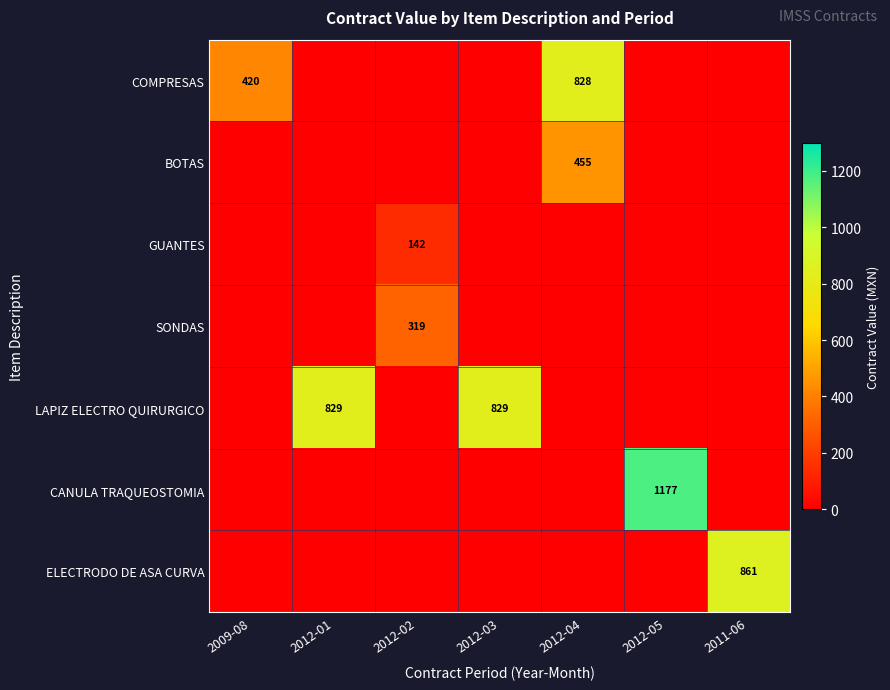

Is the value of LAPIZ ELECTRO QUIRURGICO at 2012-01 greater than the value of CANULA TRAQUEOSTOMIA at 2012-05?

No